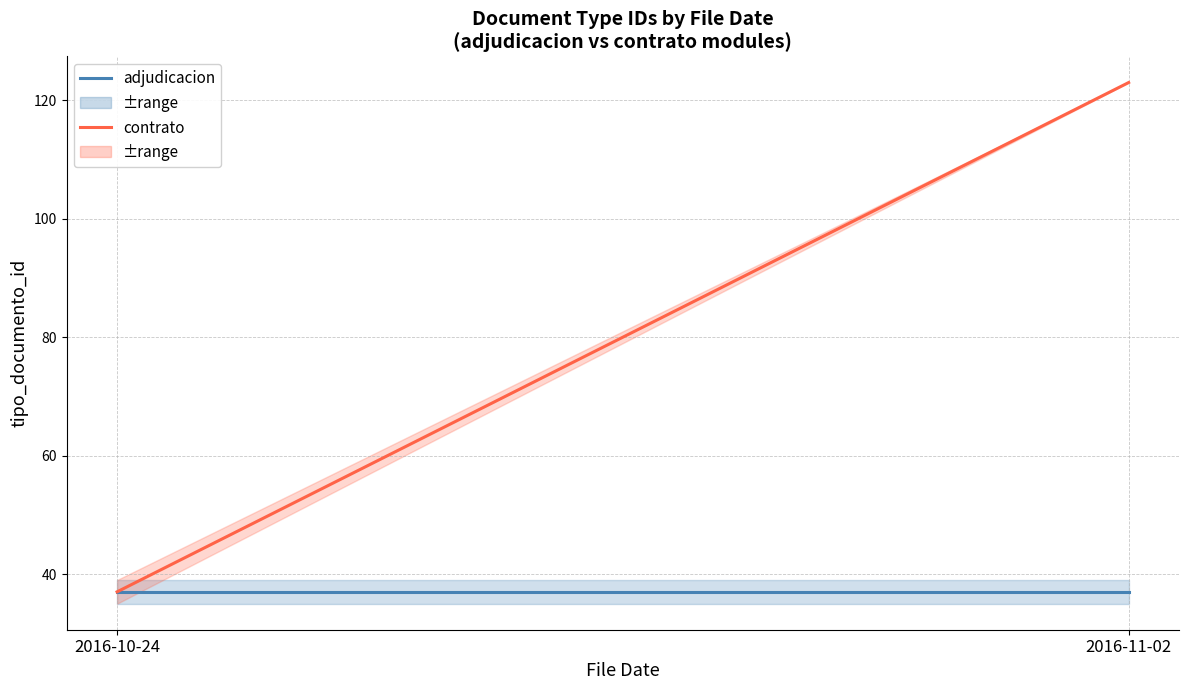

True or false: contrato has a value of 123 at 2016-11-02.

True